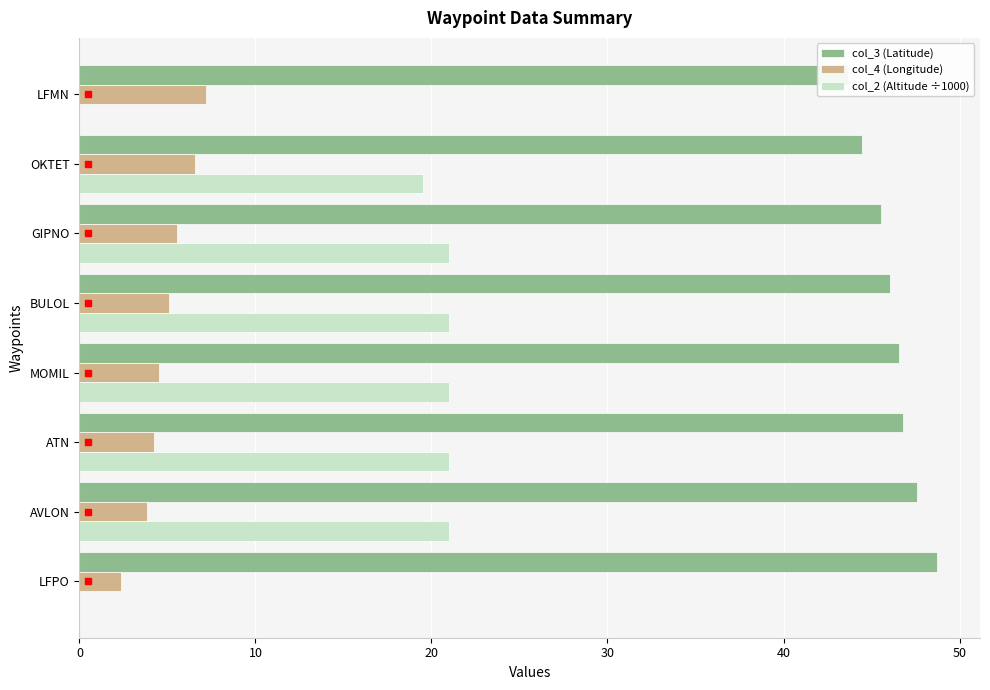

Which series has the largest total across all categories?

col_3 (Latitude)